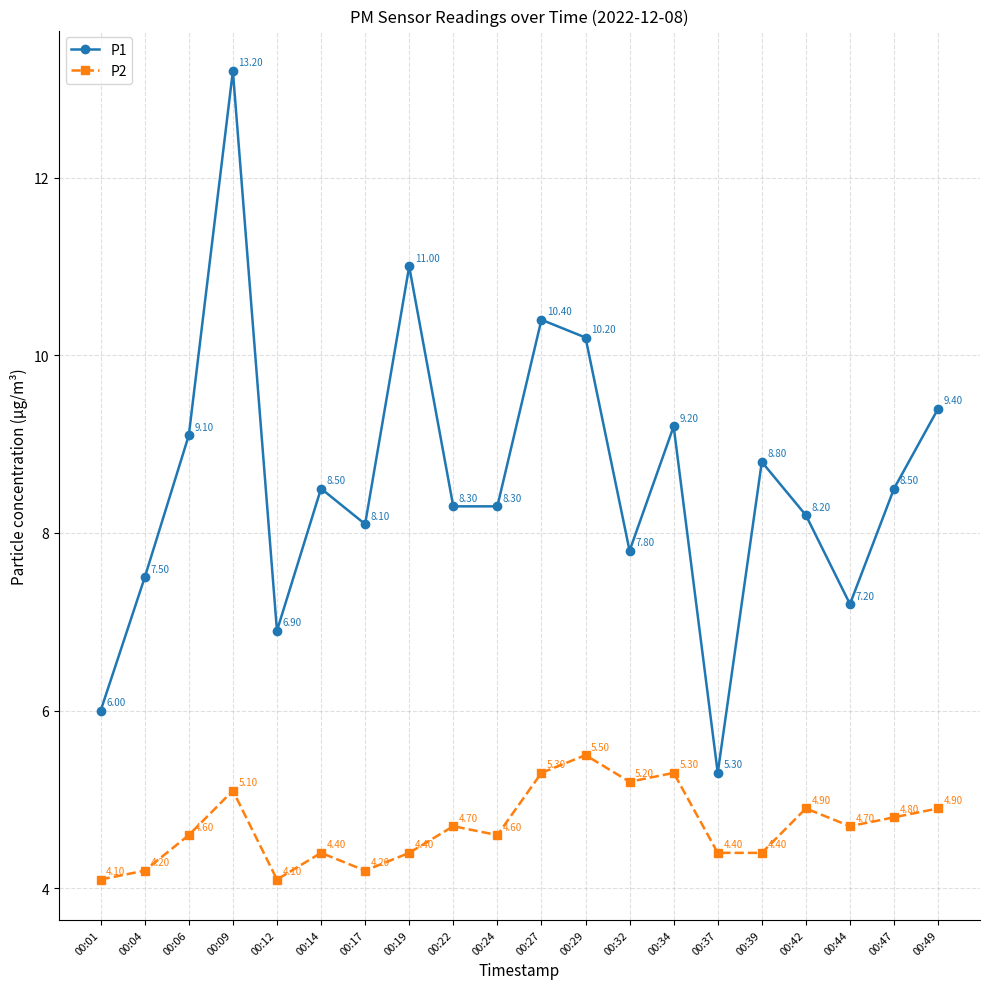

The value of P2 at 00:49 is 4.9. True or false?

True